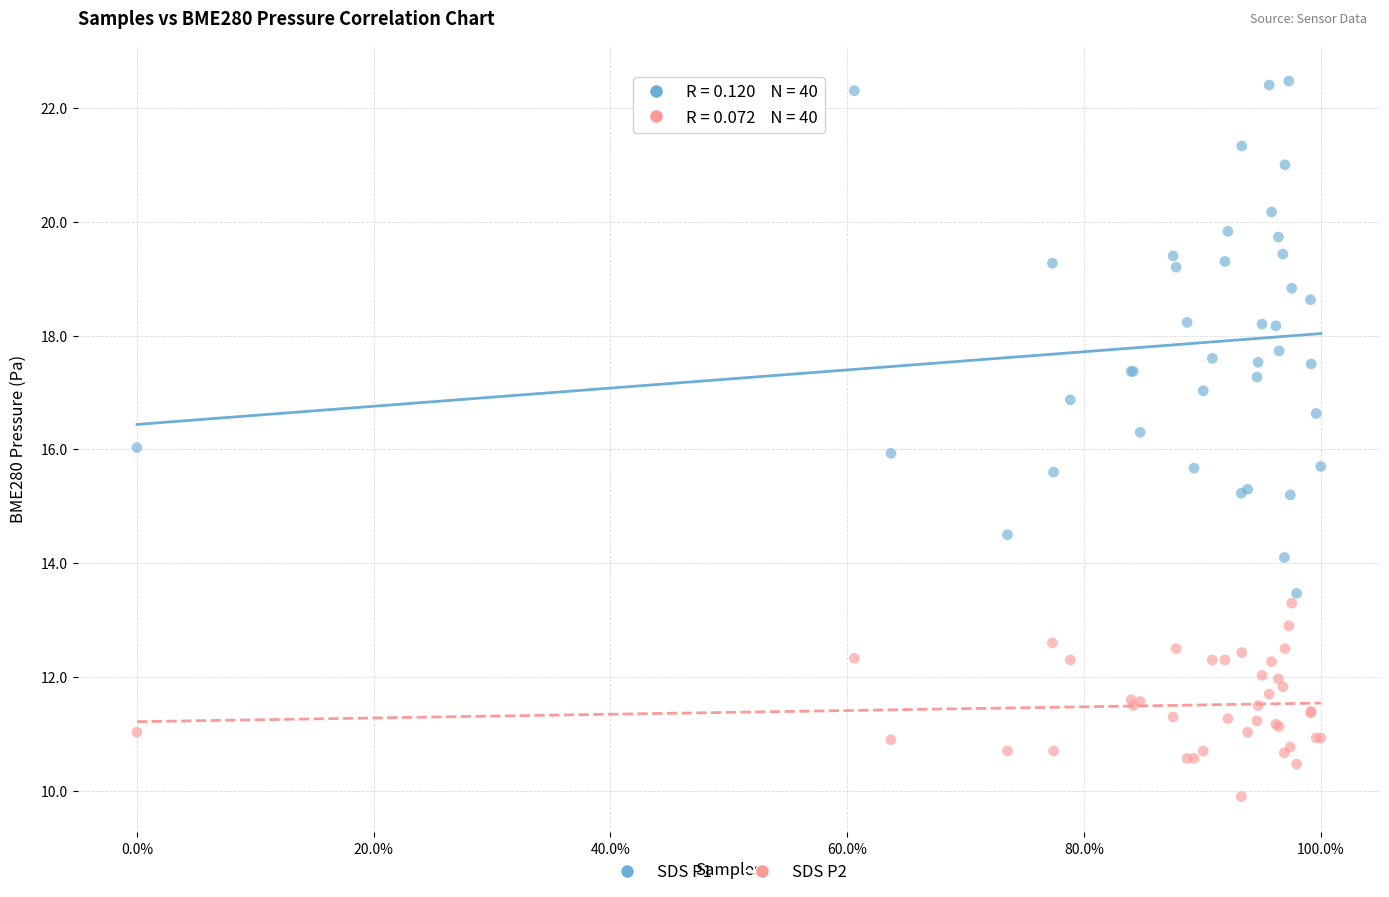

Which series reaches the minimum Y coordinate?

SDS P2